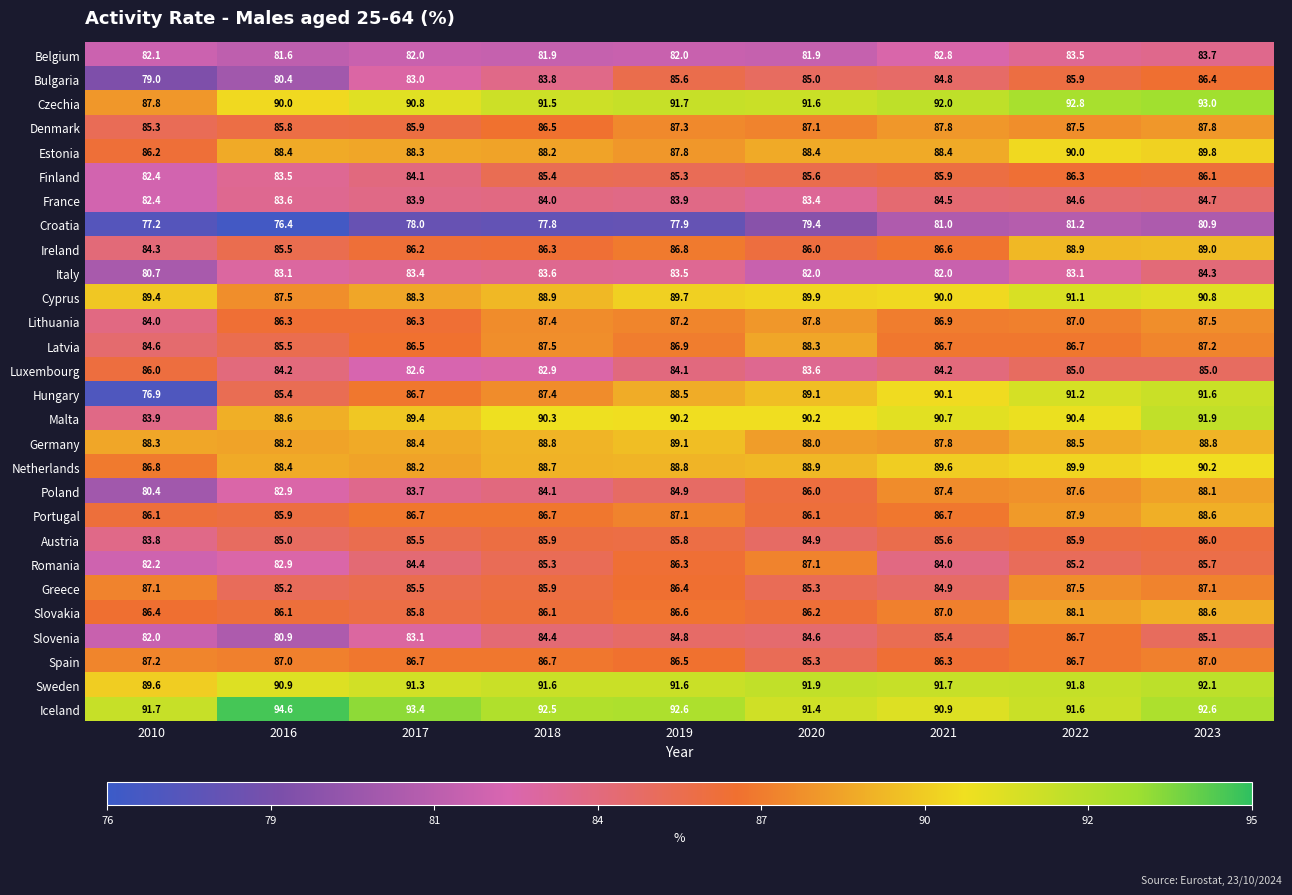

What is the difference between the Poland values at 2020 and 2023?

2.1